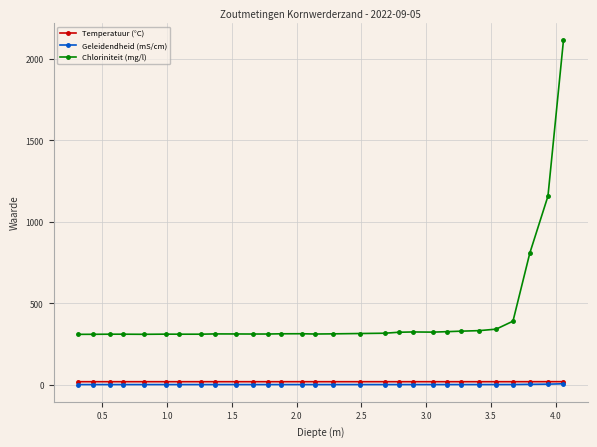

Which series has the largest total across all categories?

Chloriniteit (mg/l)